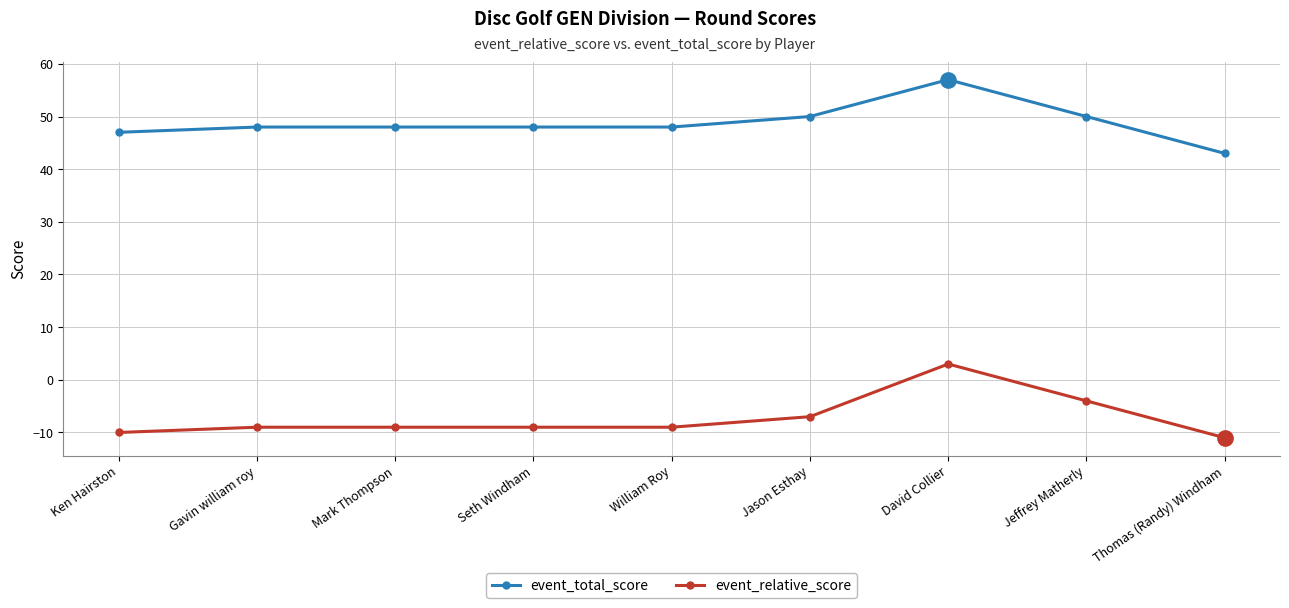

At William Roy, list the series in order from smallest to largest.

event_relative_score, event_total_score